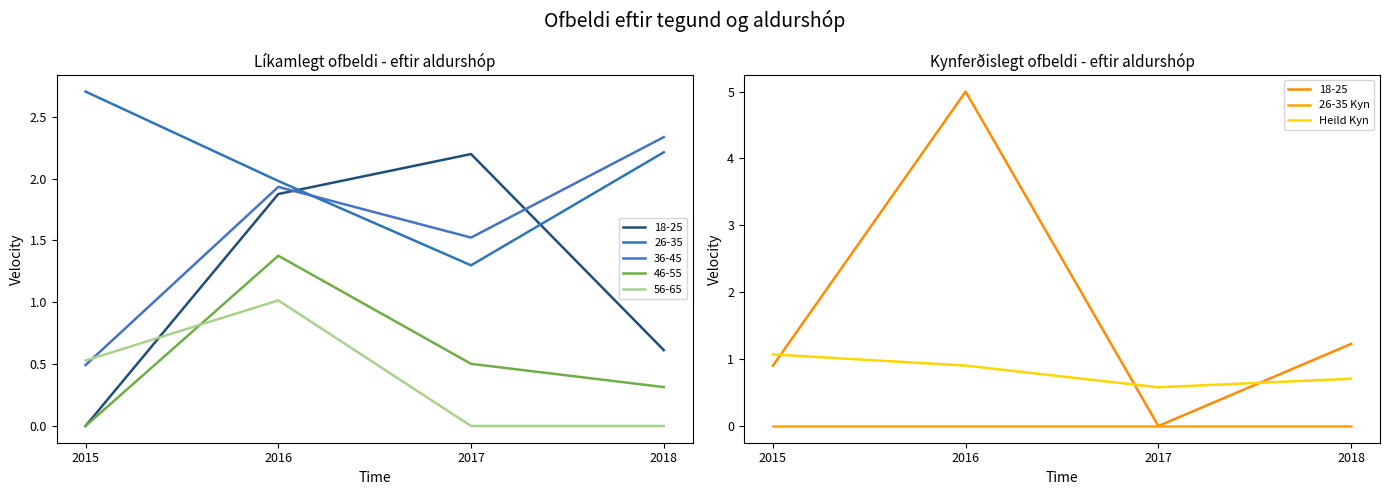

What is the difference between the Heild Kyn values at 2015 and 2016?

0.2